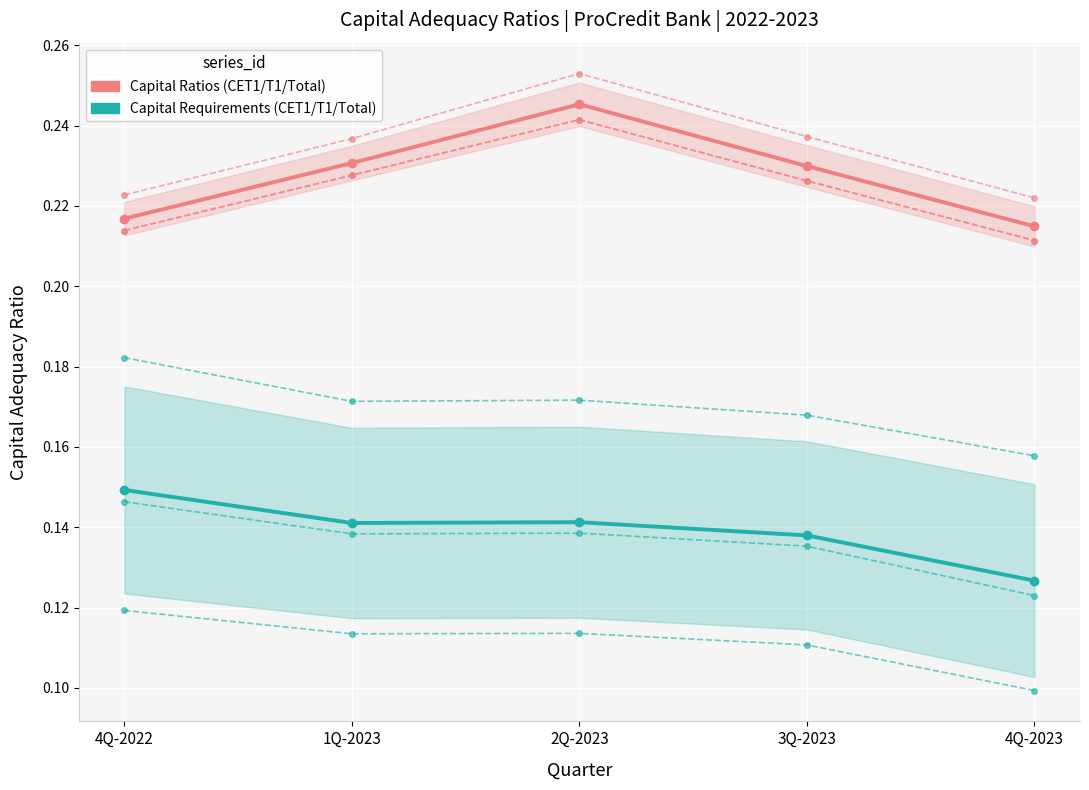

Reading left to right, list all the values displayed in this chart.

Capital Ratios (CET1/T1/Total): 0.2	0.2	0.2	0.2	0.2
Capital Requirements (CET1/T1/Total): 0.1	0.1	0.1	0.1	0.1